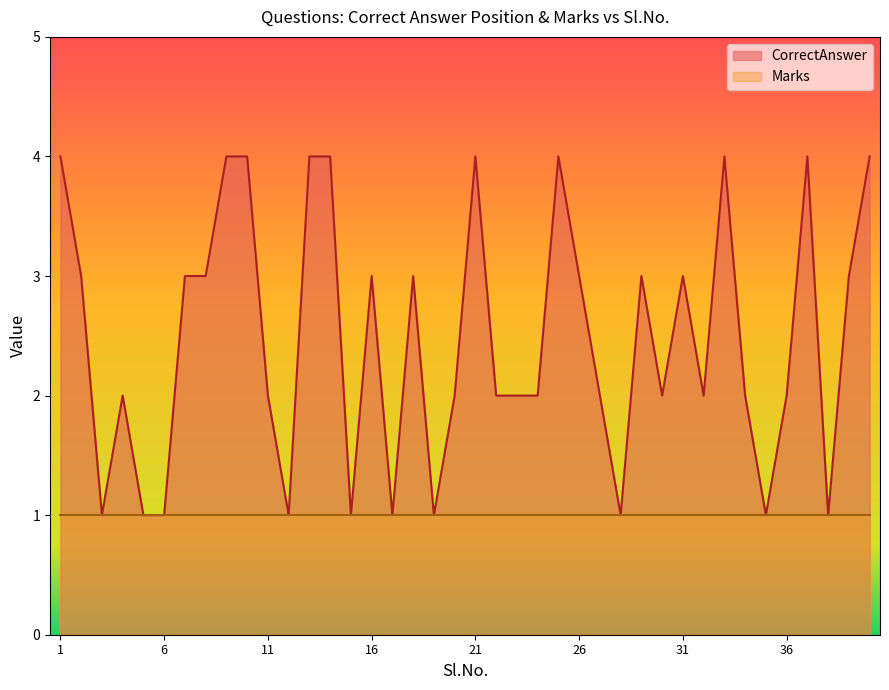

List the labels in order of value, smallest first.

3, 5, 6, 12, 15, 17, 19, 28, 35, 38, 4, 11, 20, 22, 23, 24, 27, 30, 32, 34, 36, 2, 7, 8, 16, 18, 26, 29, 31, 39, 1, 9, 10, 13, 14, 21, 25, 33, 37, 40